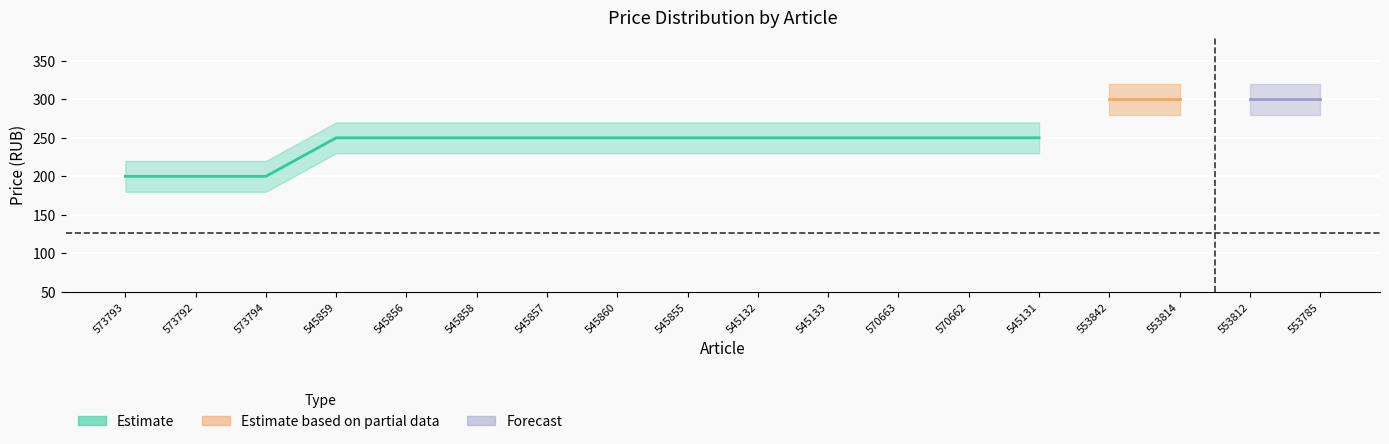

What is the sum of all regular_price values?

4550.1